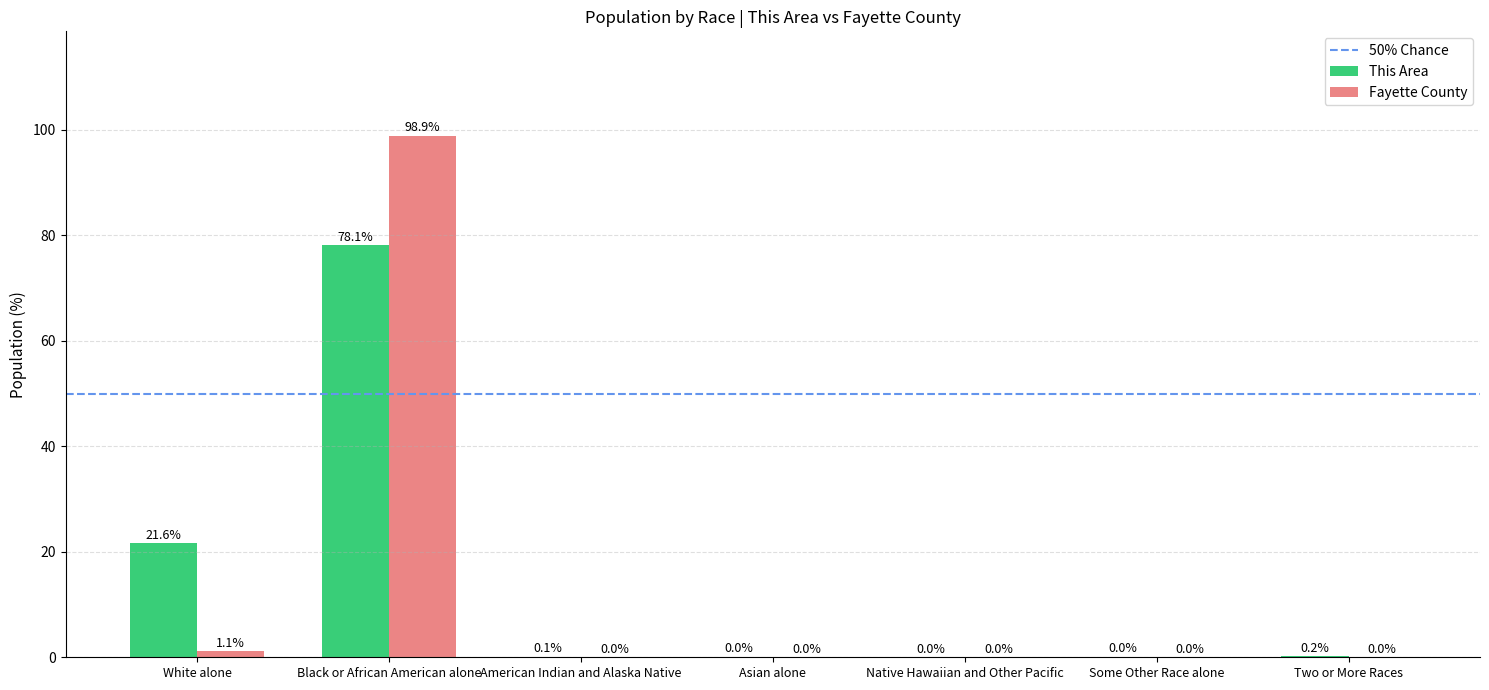

Between White alone and Asian alone, which series saw the biggest shift?

This Area